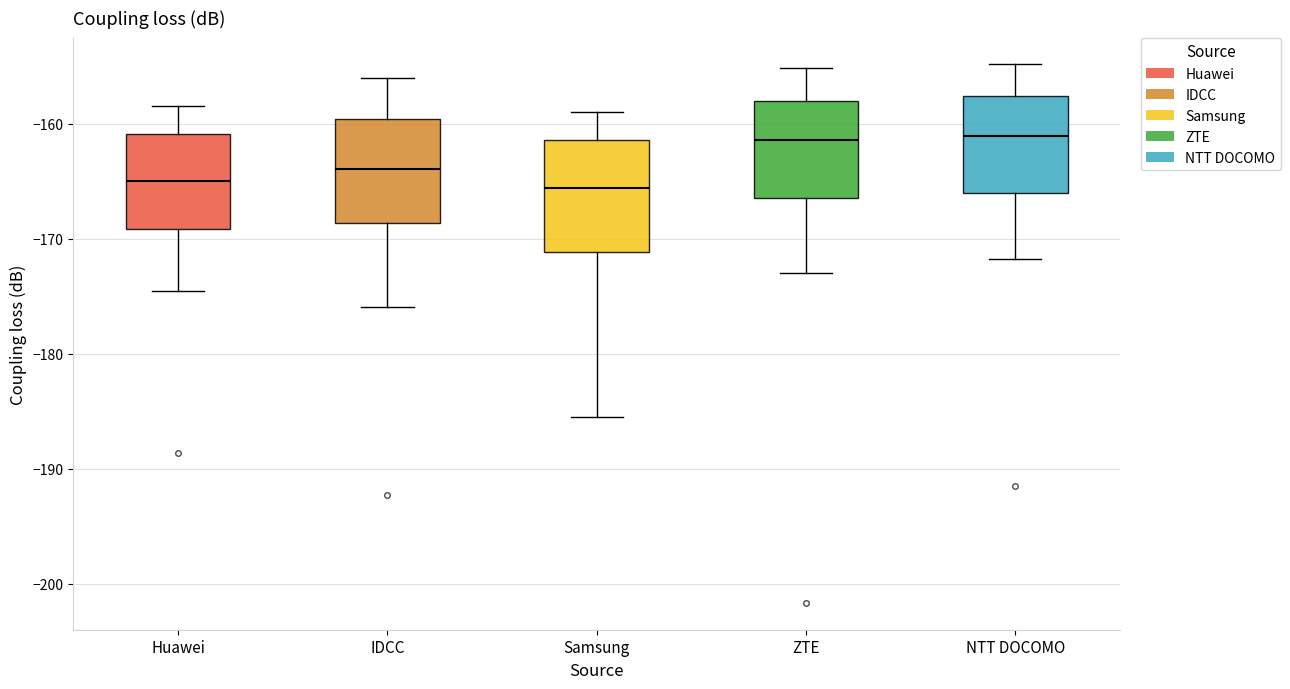

Where is the lower edge of the box for Huawei on the y-axis? The values are not printed on the chart, so give them approximately, as read against the axis.

-169